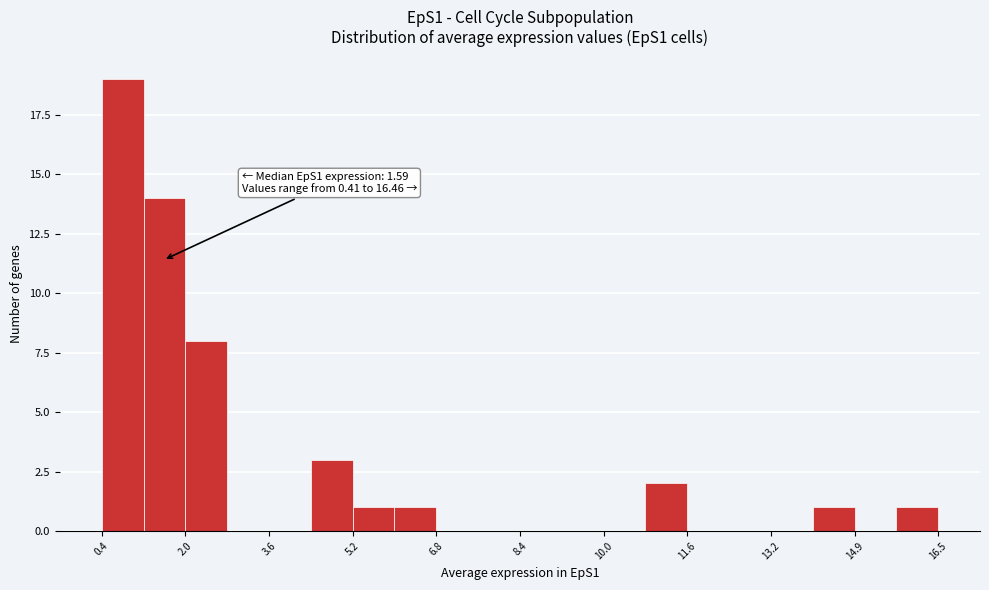

Over which range of the x-axis is the bar tallest?

0.4 to 1.2